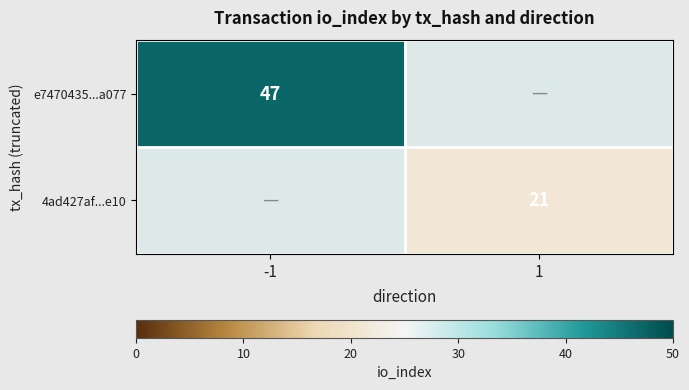

Is the value of e7470435...a077 at -1 greater than the value of 4ad427af...e10 at 1?

Yes